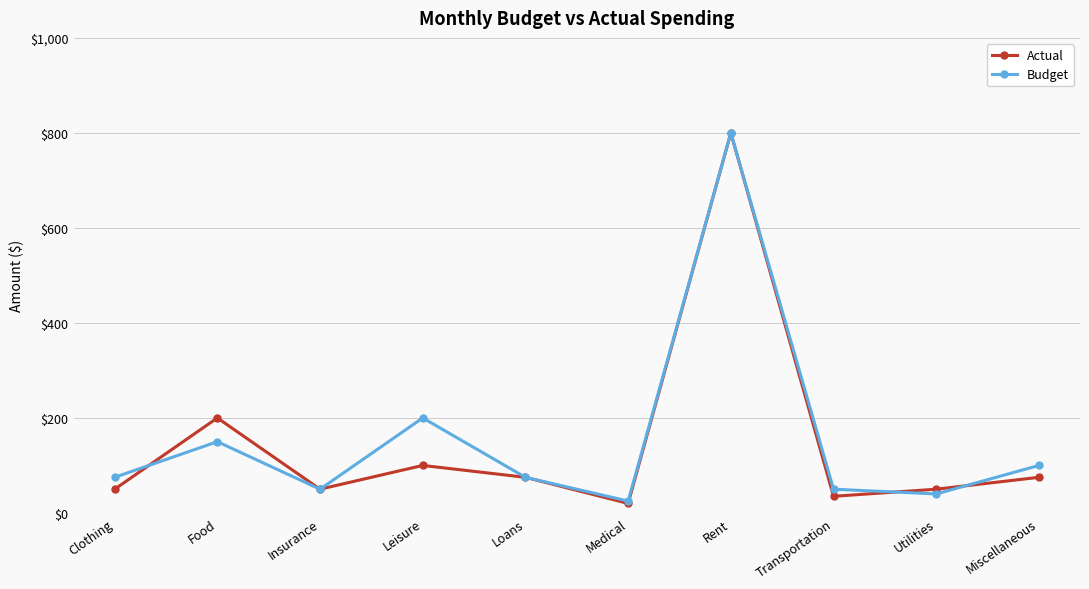

At which label does Actual first exceed 75?

Food